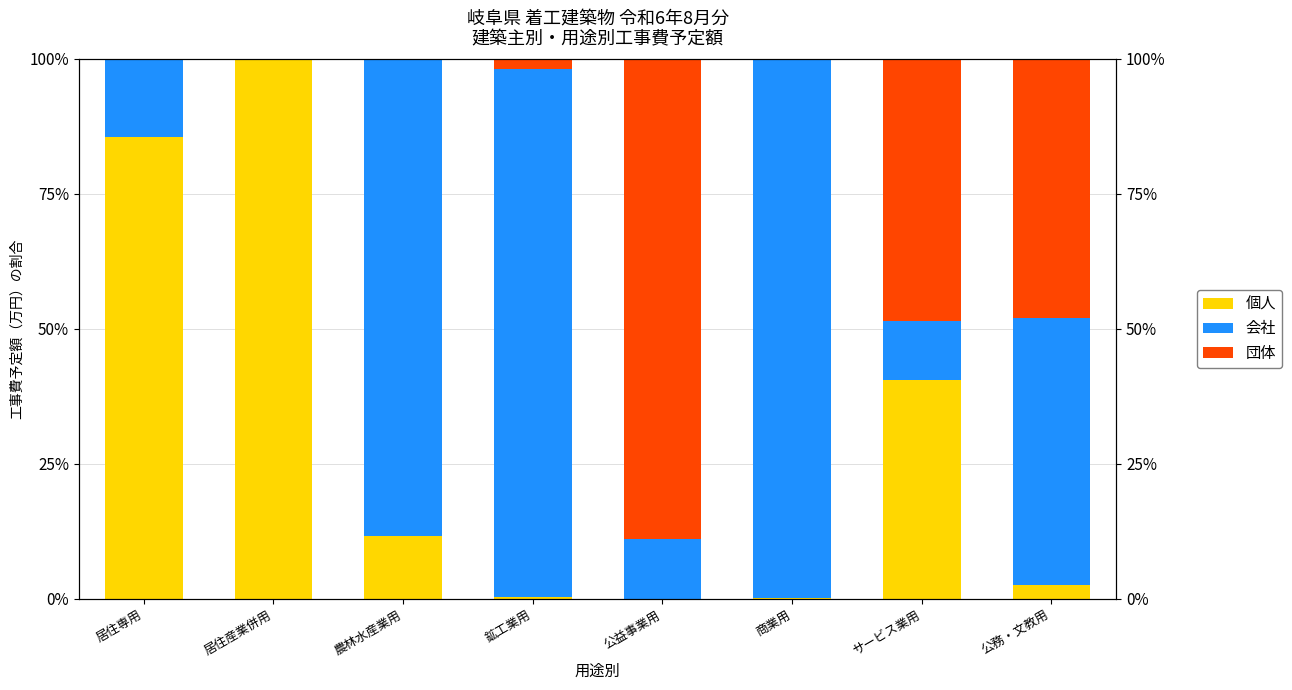

List the labels in order of 団体 value, largest first.

公益事業用, サービス業用, 公務・文教用, 鉱工業用, 居住専用, 居住産業併用, 農林水産業用, 商業用